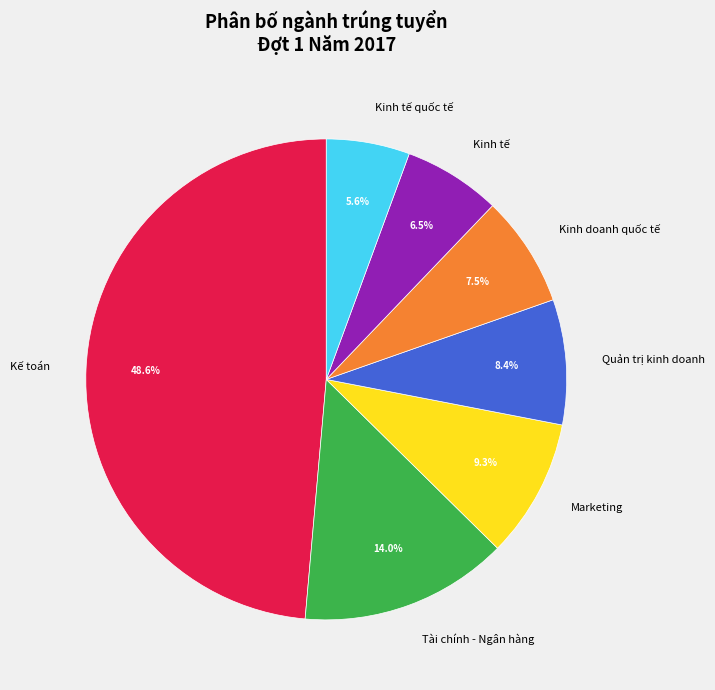

Rank the categories by value from highest to lowest.

Kế toán, Tài chính - Ngân hàng, Marketing, Quản trị kinh doanh, Kinh doanh quốc tế, Kinh tế, Kinh tế quốc tế